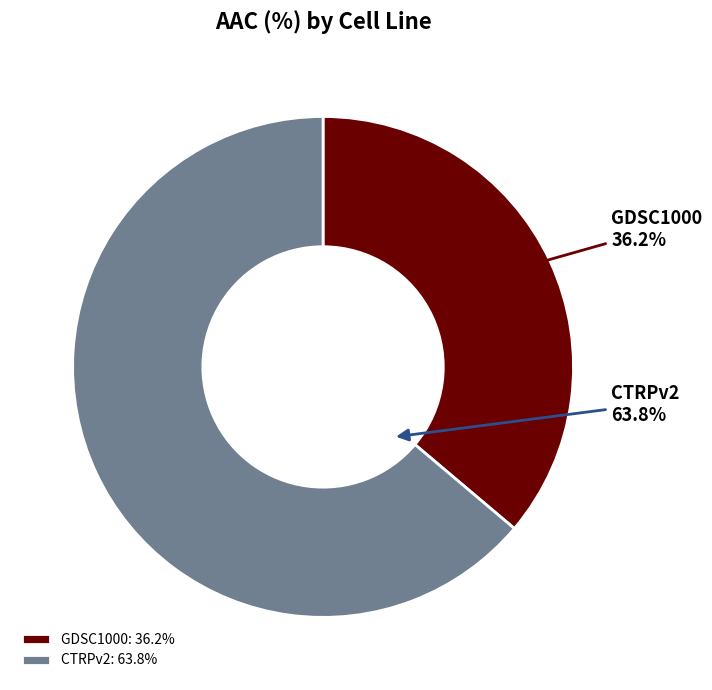

Is there a majority slice in this chart?

Yes